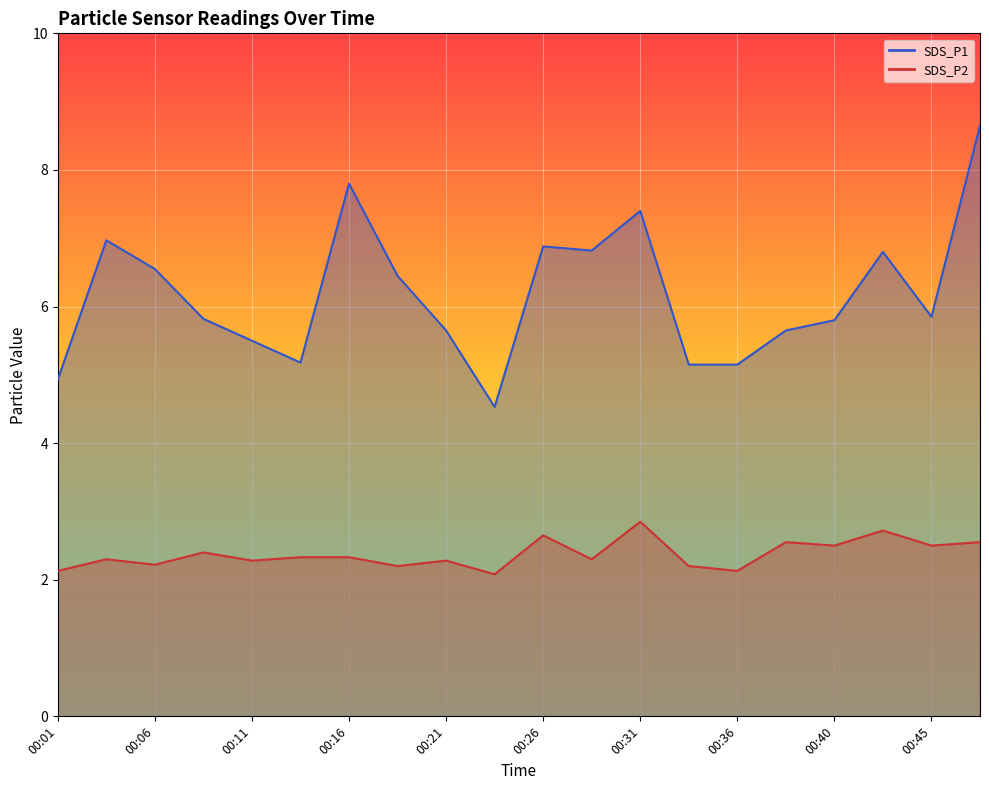

What is the approximate value of SDS_P1 at 00:13?

5.2